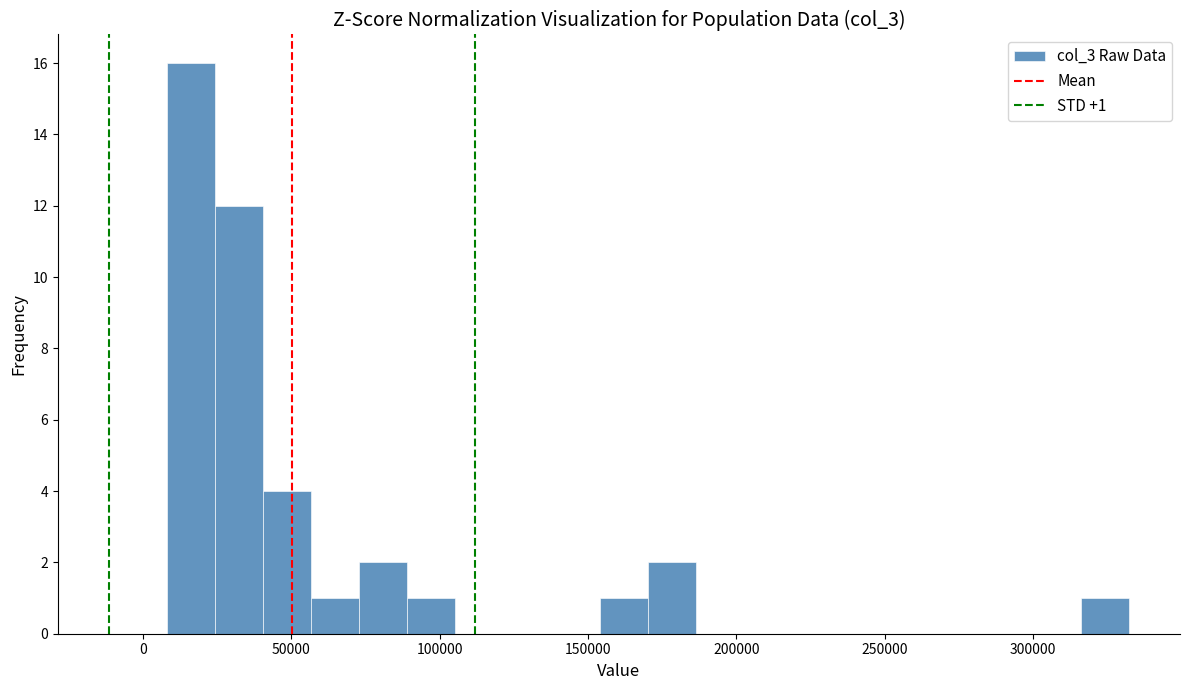

Read against the x-axis, roughly where is the centre of the tallest bar?

15000